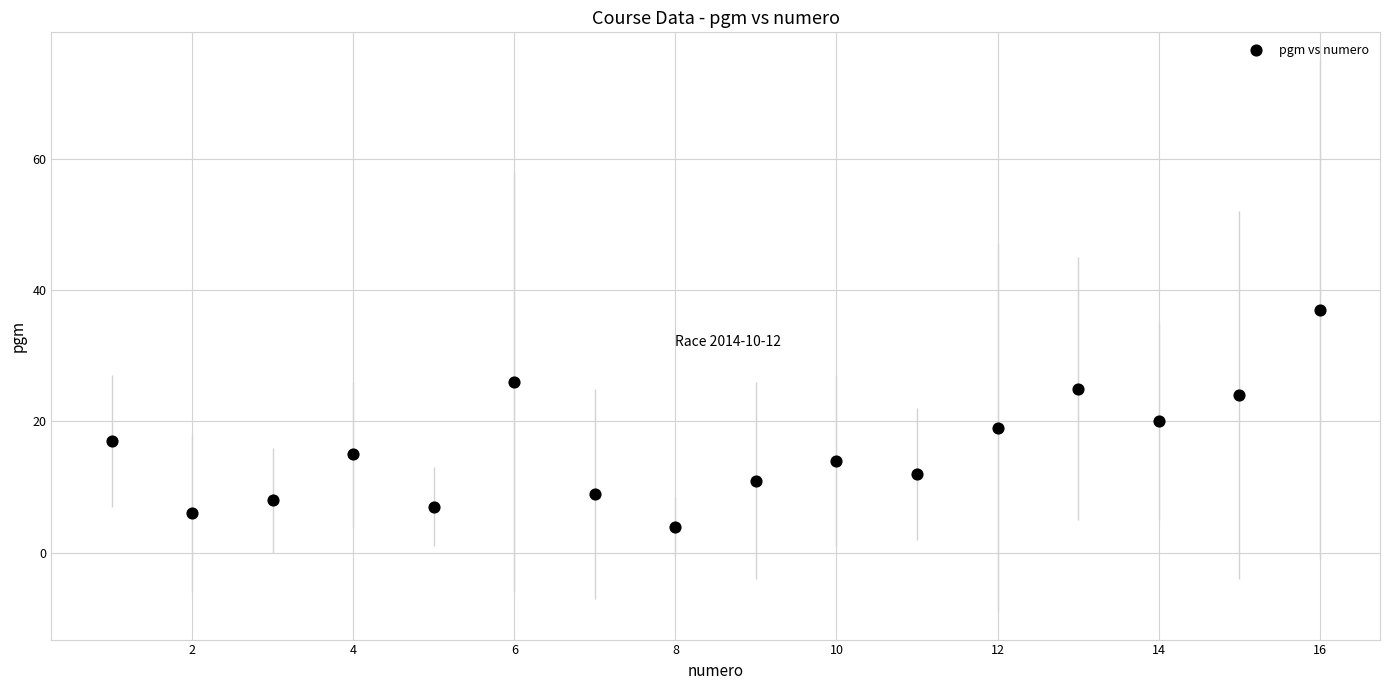

What is the range of Y values (max minus min)?

33